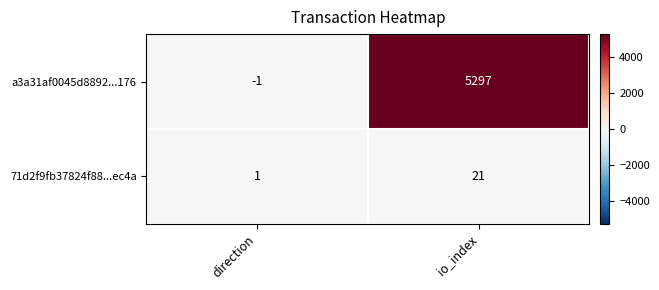

At how many categories does at least one series exceed 353?

1